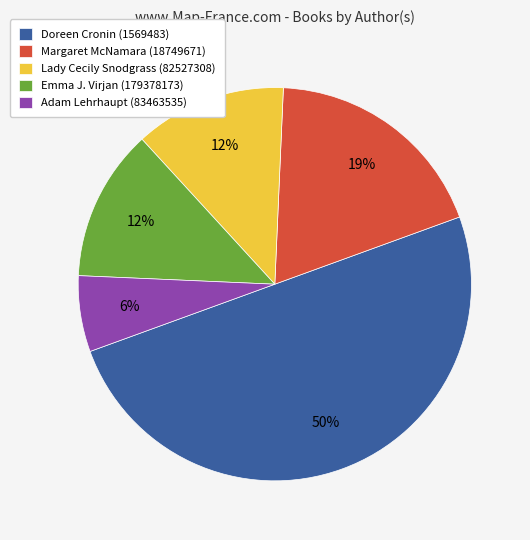

Do Margaret McNamara (18749671) and Doreen Cronin (1569483) together represent more than half of the pie?

Yes